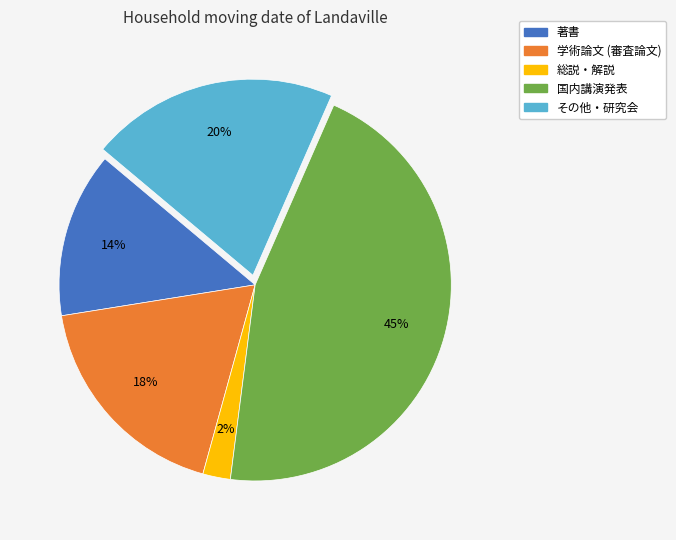

True or false: 国内講演発表 accounts for 51% of the total.

False